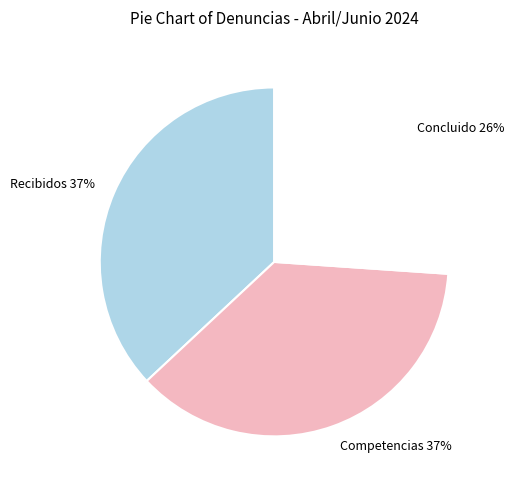

To the nearest percent, what is the combined percentage of Concluido and Recibidos?

63%